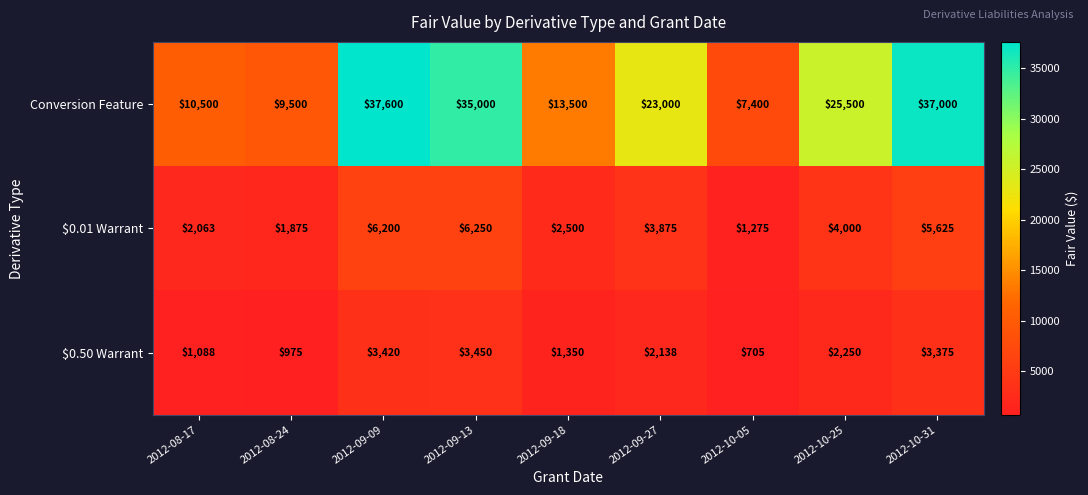

What is the total value across all series at 2012-10-05?

9380